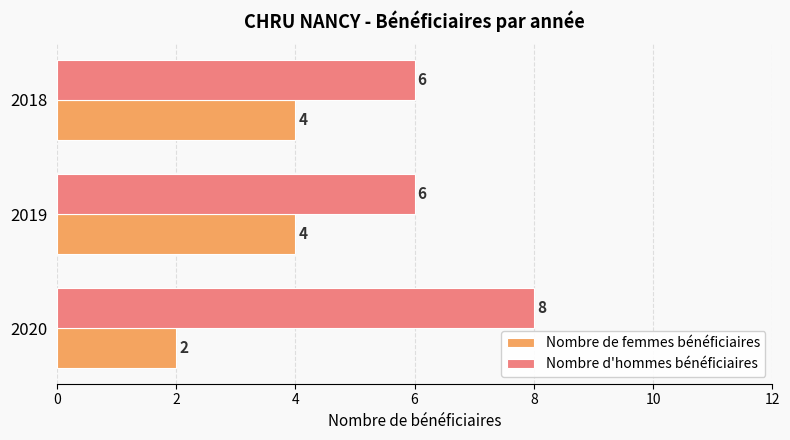

What is the difference between the highest and lowest values at 2020?

6